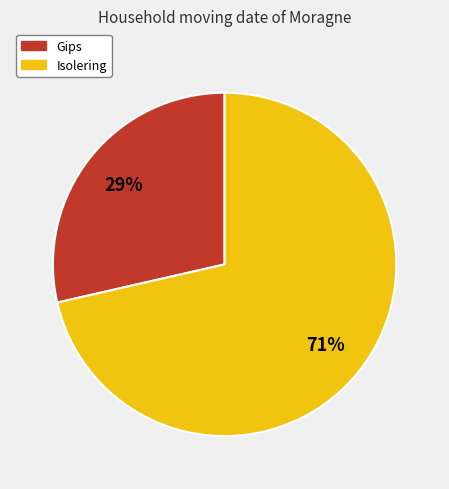

To the nearest percent, what portion does Isolering represent?

71%